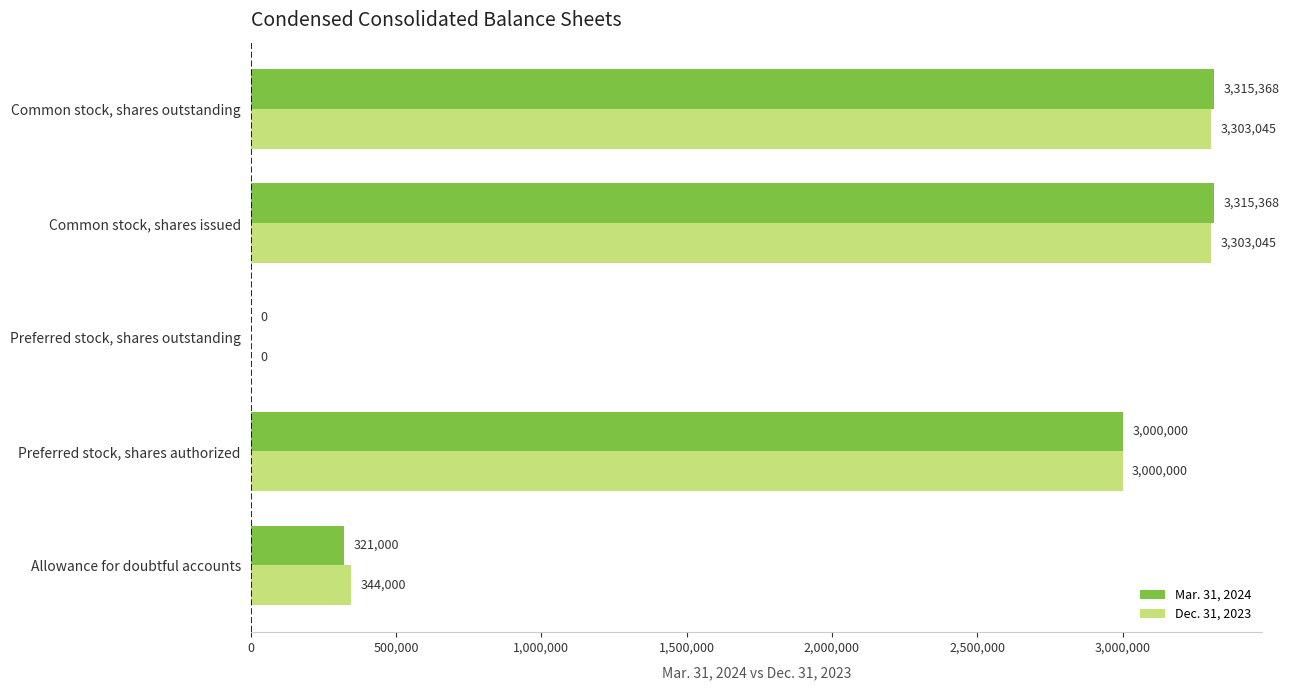

The Dec. 31, 2023 series shows 1055888 at Preferred stock, shares outstanding. True or false?

False